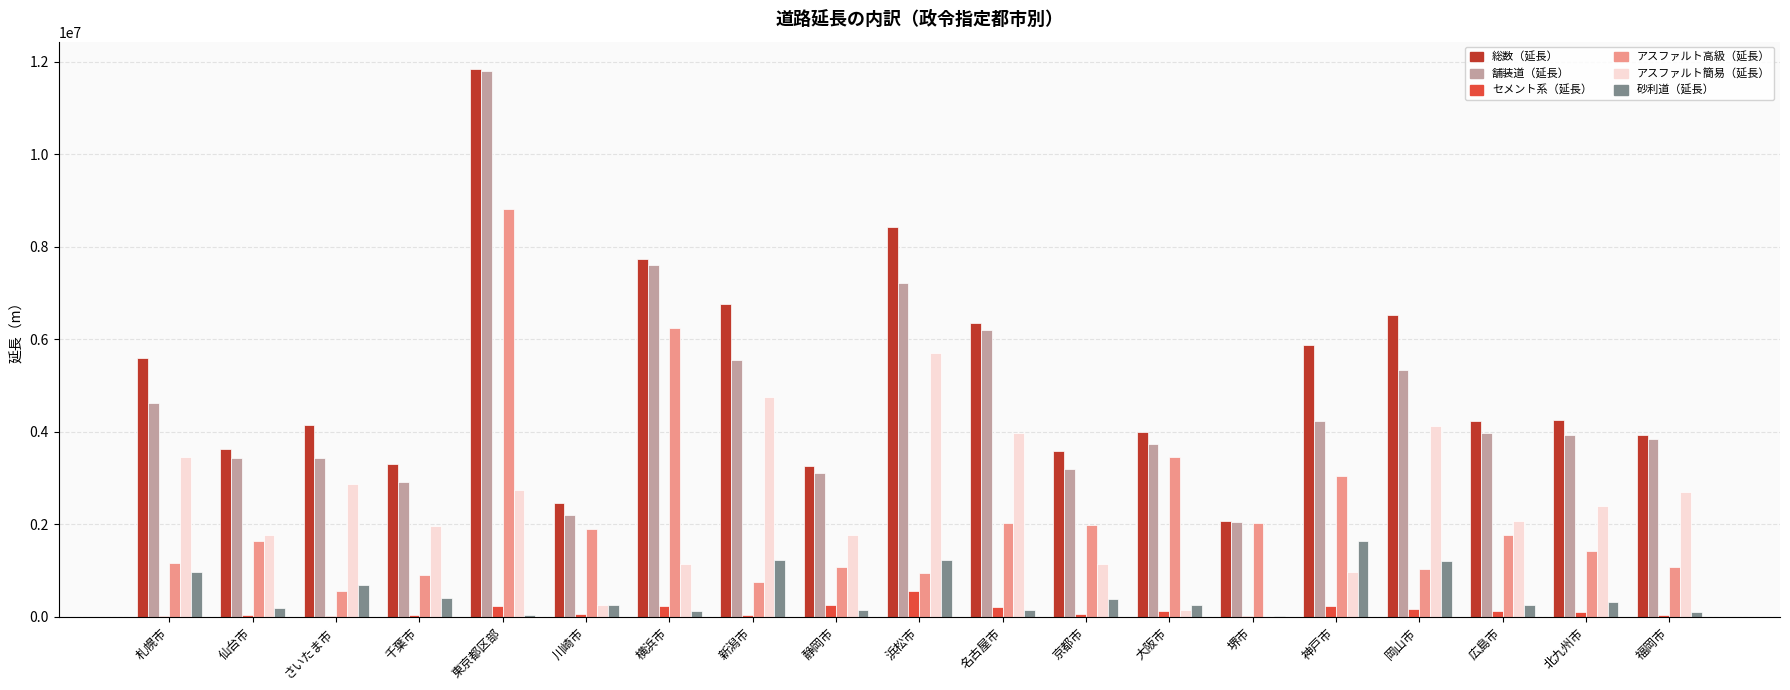

Count the number of categories in the chart.

19